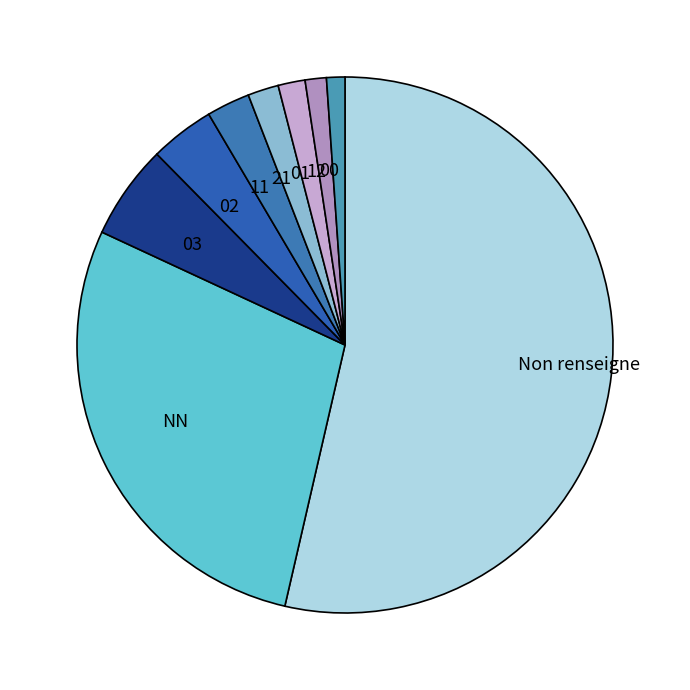

Approximately how many times larger is the value at 11 compared to NN?

0.1